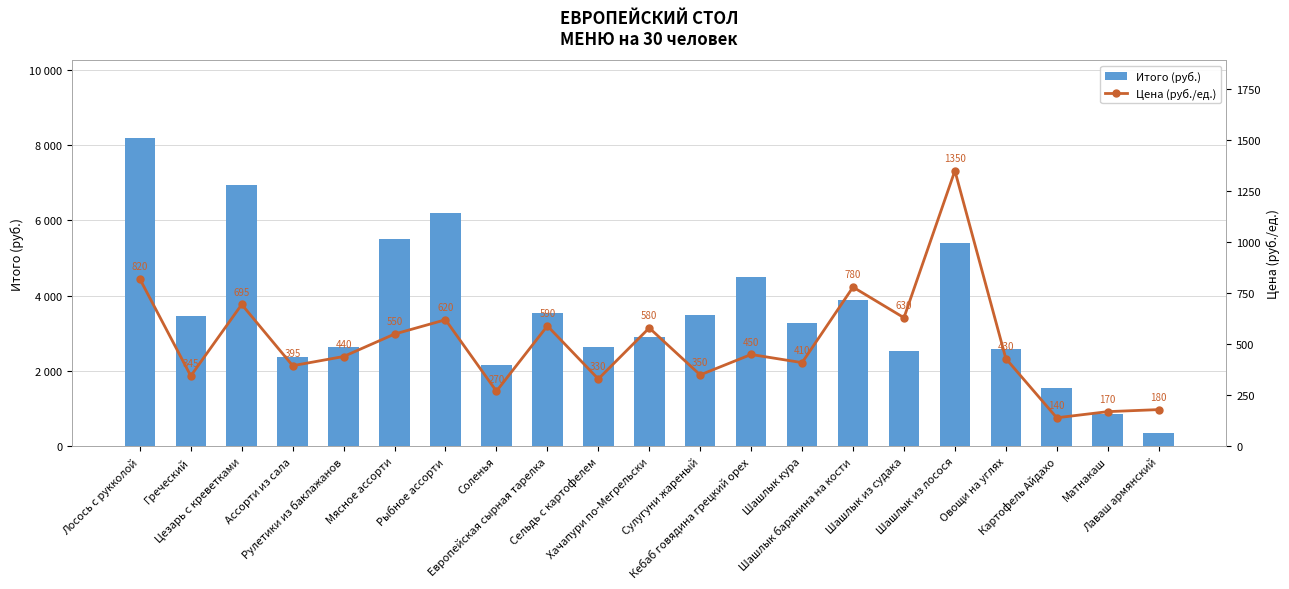

What is the value of the Цена (руб./ед.) bar at the 3rd from the left?

695